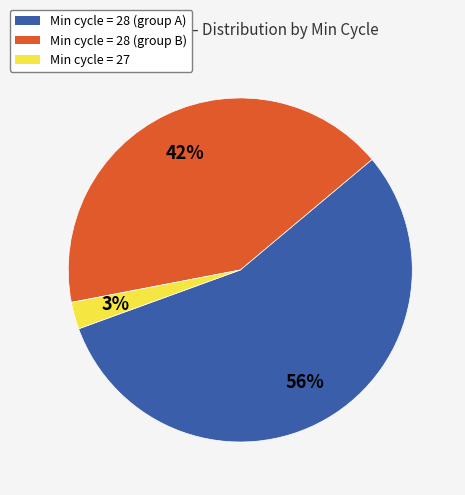

To the nearest percent, what is the average slice percentage?

33%